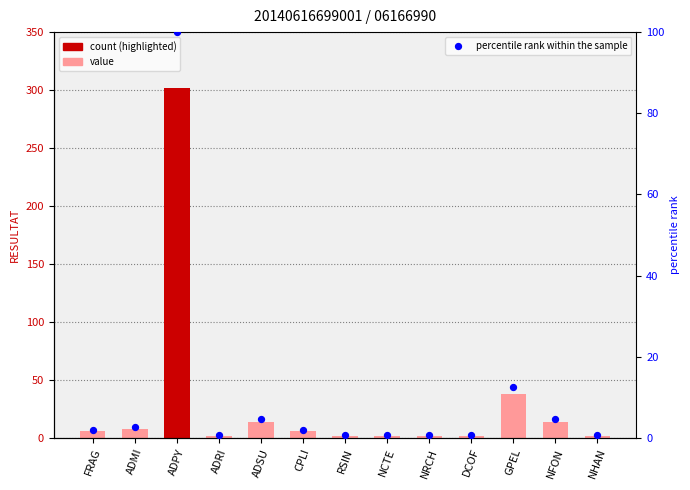

Which series reaches the minimum Y coordinate?

percentile rank within the sample